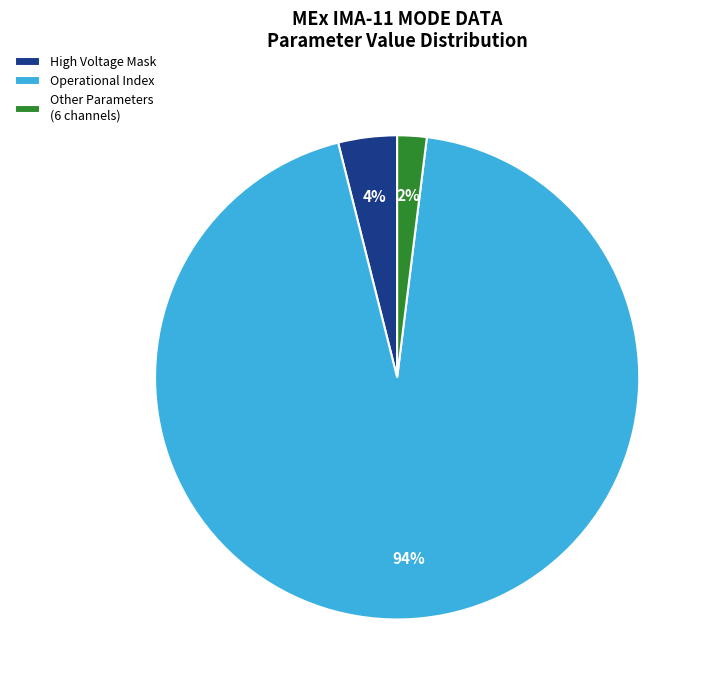

Which slice is the smallest?

Other Parameters (6 channels)